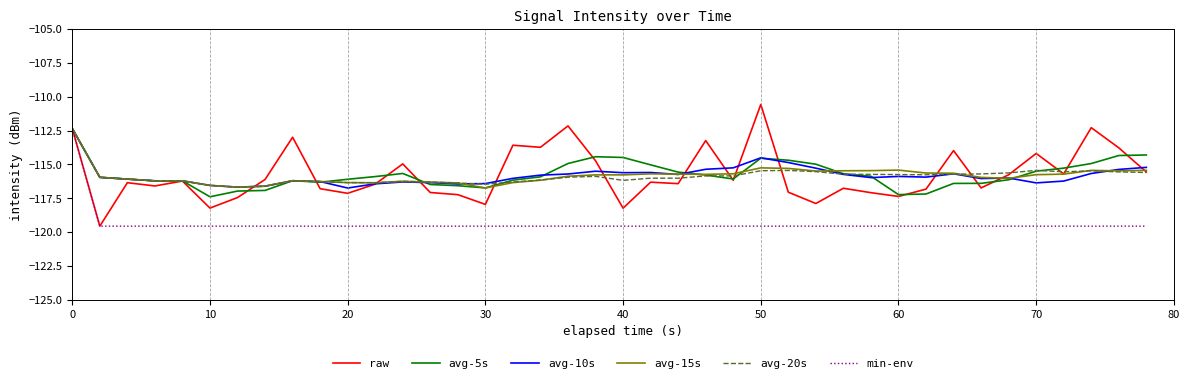

What is the average value of the avg-5s series?

-115.7